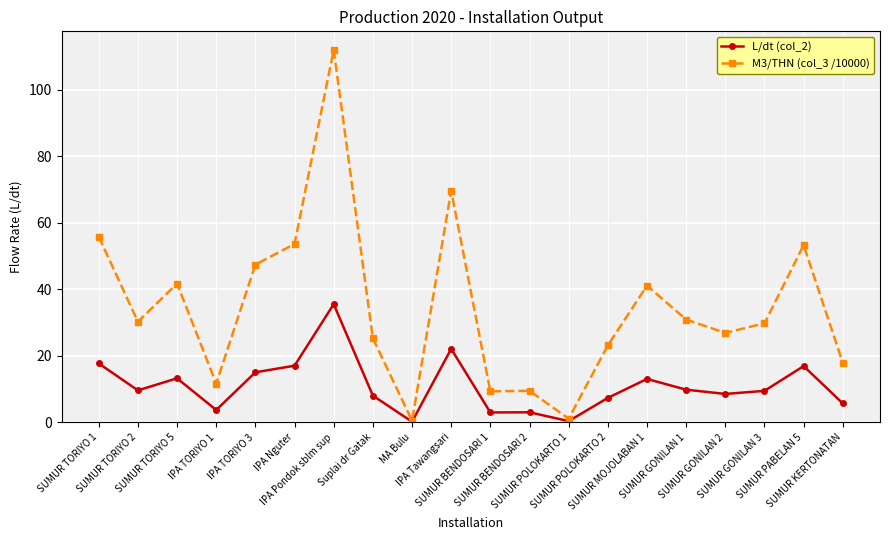

List the series in order of their peak value, highest first.

M3/THN (col_3 /10000), L/dt (col_2)